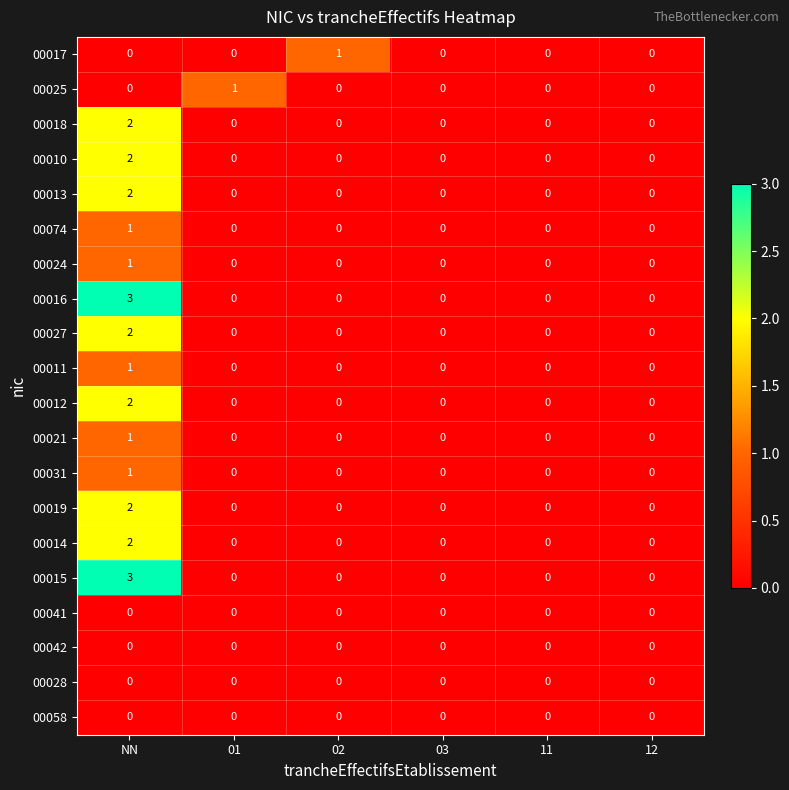

Is it true that 00012 equals 2 at NN?

True